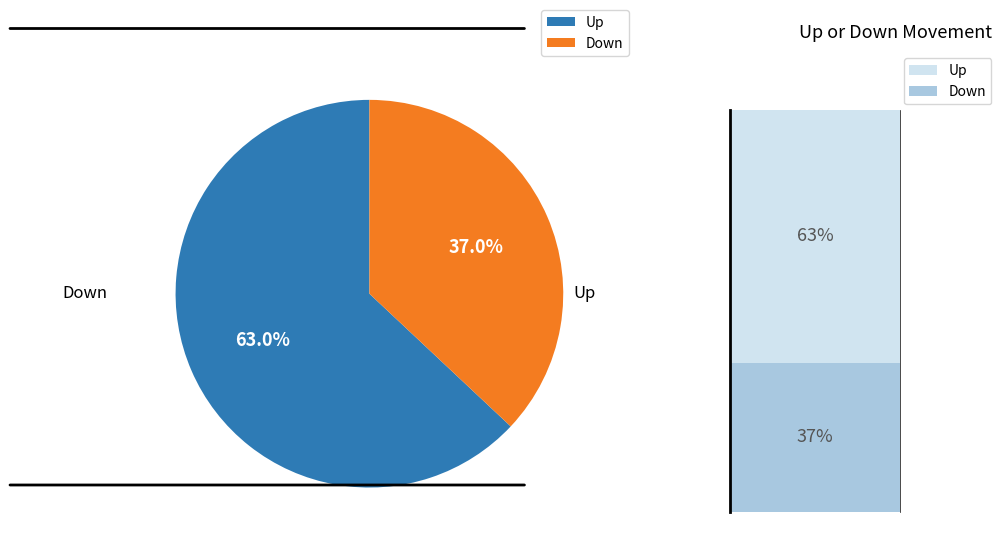

Rank the categories by value from lowest to highest.

down, up